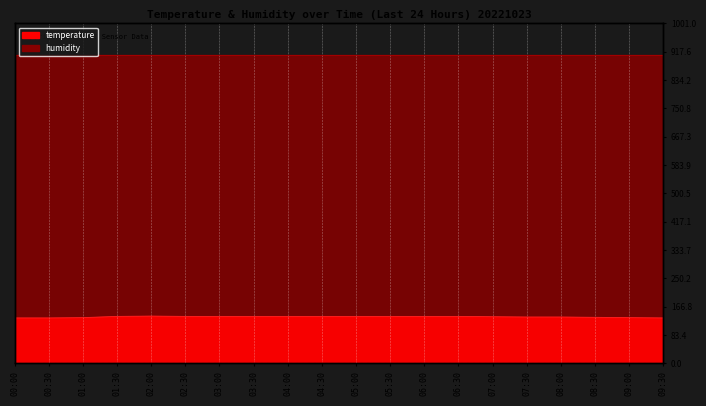

Which label corresponds to the smallest value in the chart?

00:00